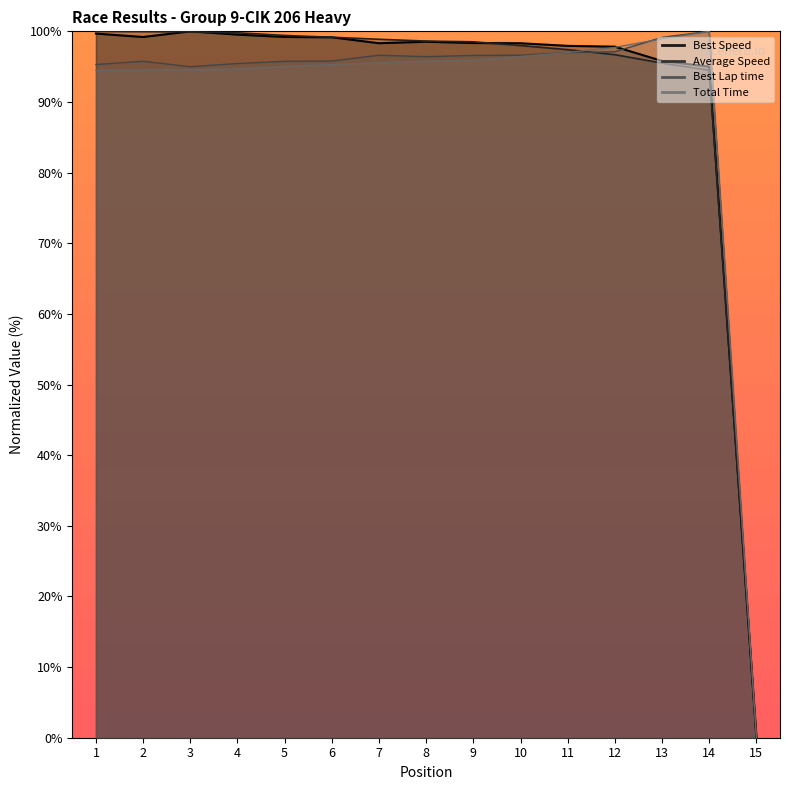

What is the sum of all Total Time values?

1346.0